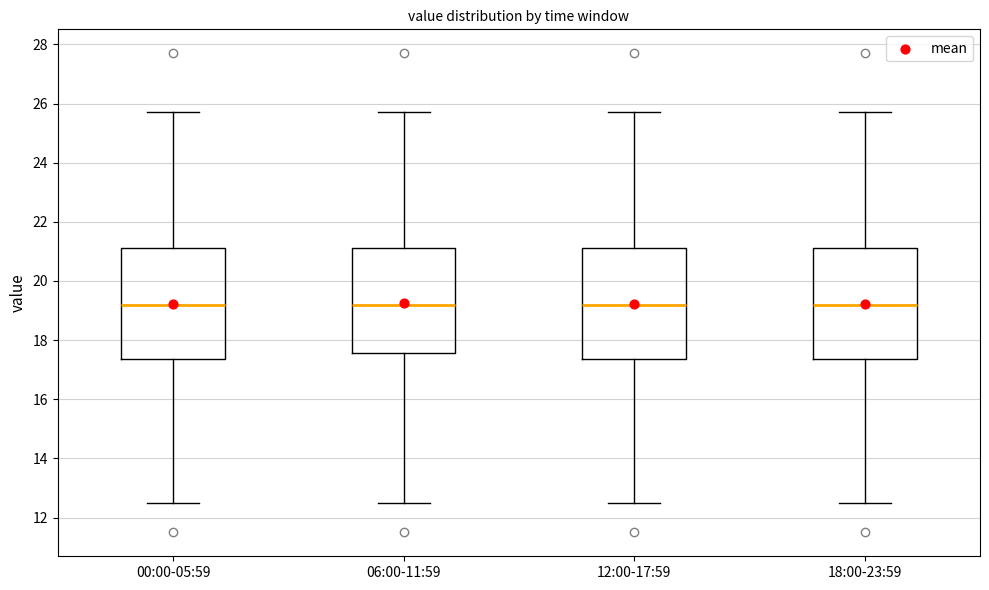

Reading left to right, read every box against the y-axis: the position of its median line, the range the box covers, and the ends of its whiskers. The values are not printed on the chart, so give them approximately, as read against the axis.

00:00-05:59: median 19.2, box 17.4 to 21.2, whiskers 12.6 to 25.8
06:00-11:59: median 19.2, box 17.6 to 21.2, whiskers 12.6 to 25.8
12:00-17:59: median 19.2, box 17.4 to 21.2, whiskers 12.6 to 25.8
18:00-23:59: median 19.2, box 17.4 to 21.2, whiskers 12.6 to 25.8